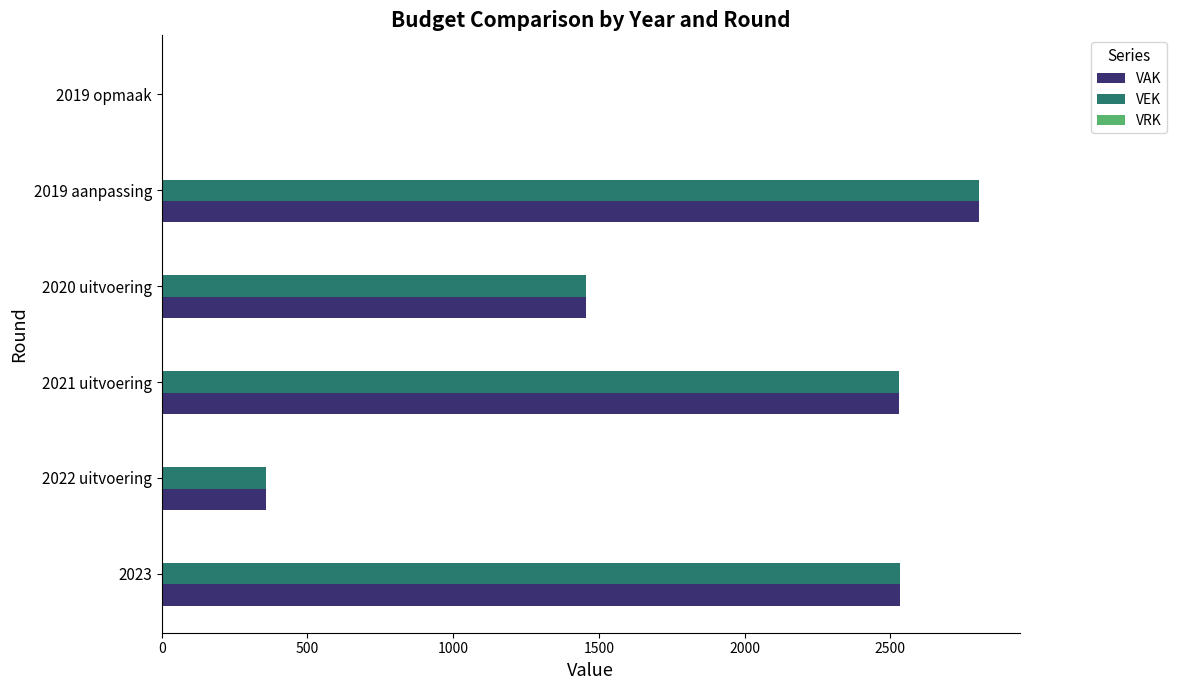

At which label does VEK reach its peak?

2019 aanpassing